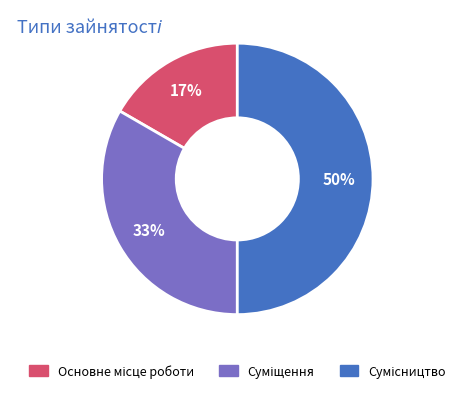

To the nearest percent, what is the difference between the largest and smallest slice percentages?

33%